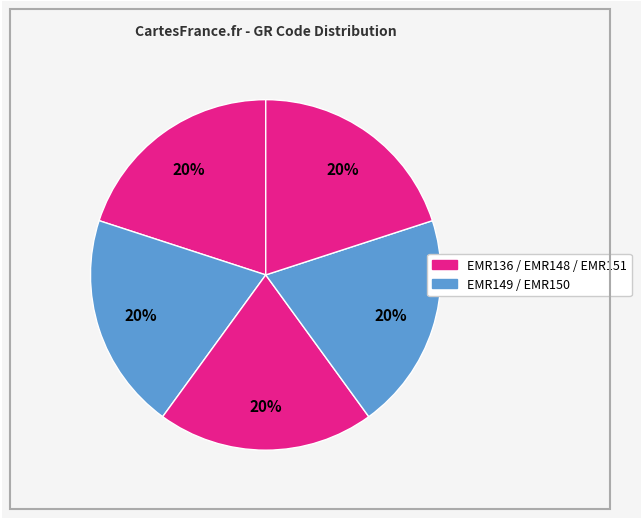

What is the largest slice in the pie chart?

EMR150